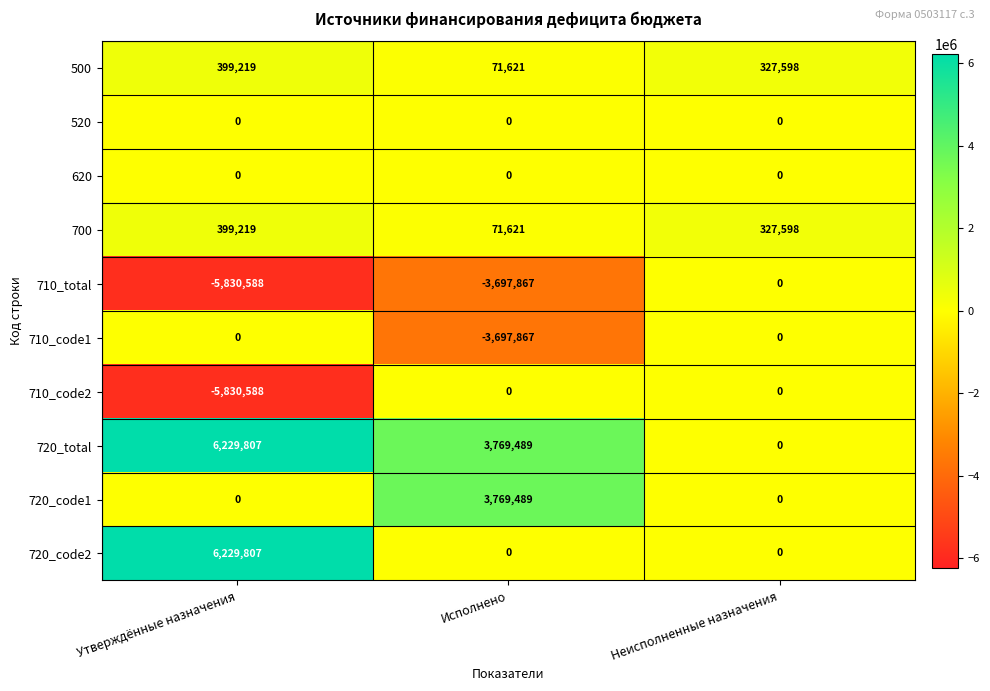

The 710_total series shows -1315520 at Исполнено. True or false?

False